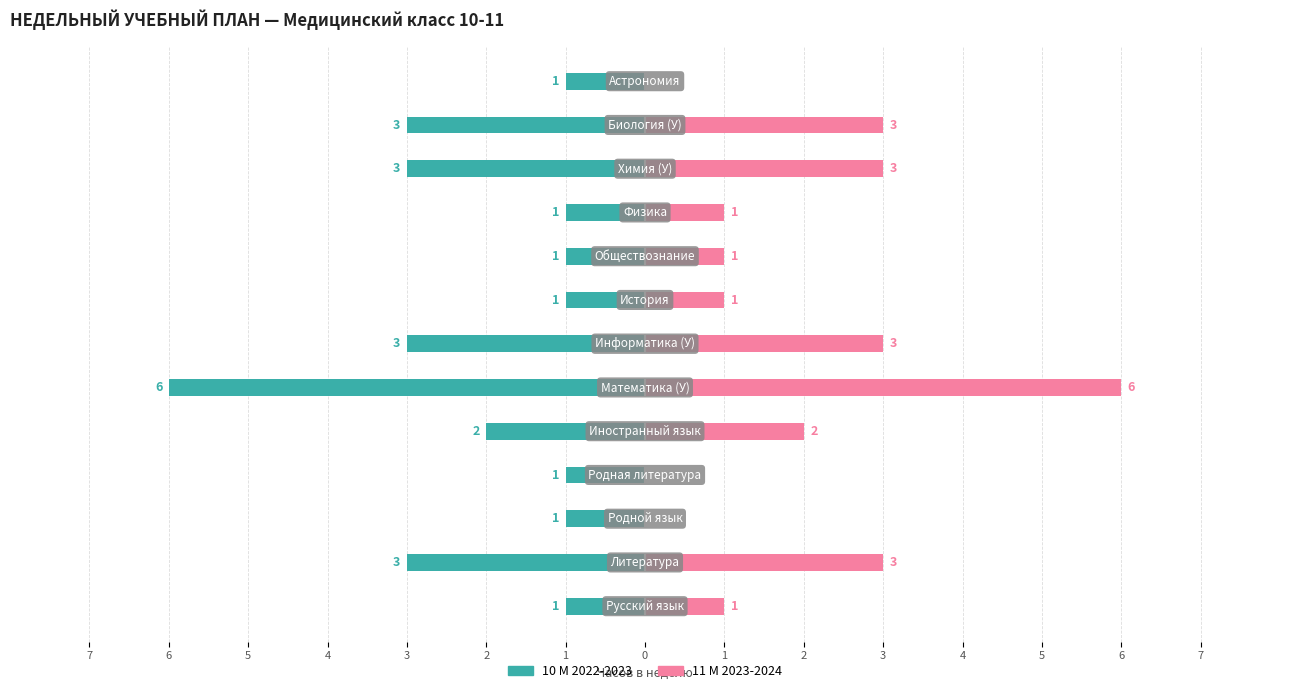

How many bars are there in total?

26